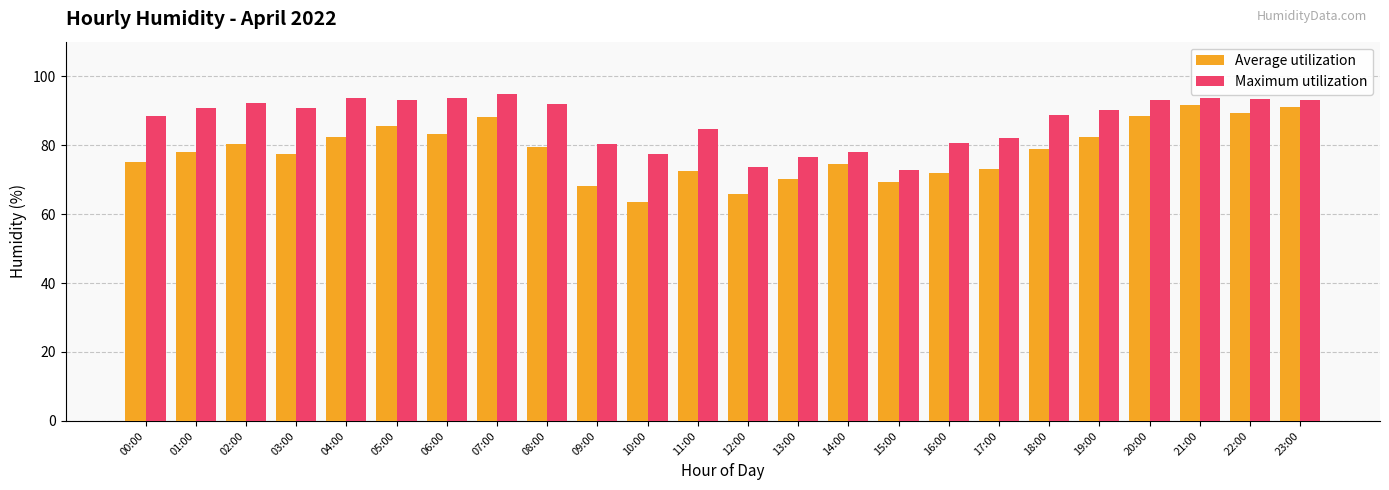

Rank the series by their average value, from highest to lowest.

Maximum utilization, Average utilization